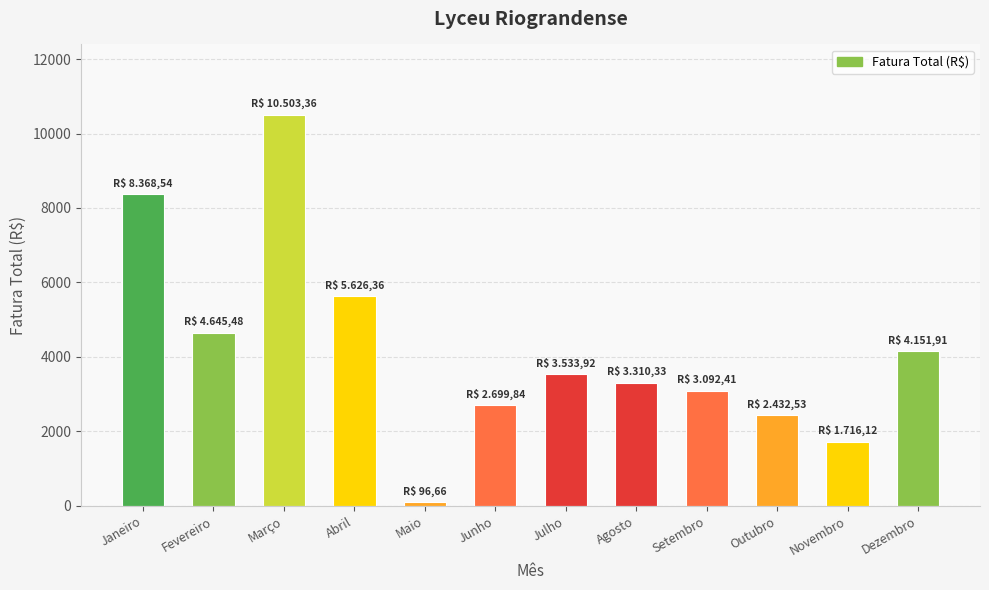

What is the label of the 5th bar from the right?

Agosto